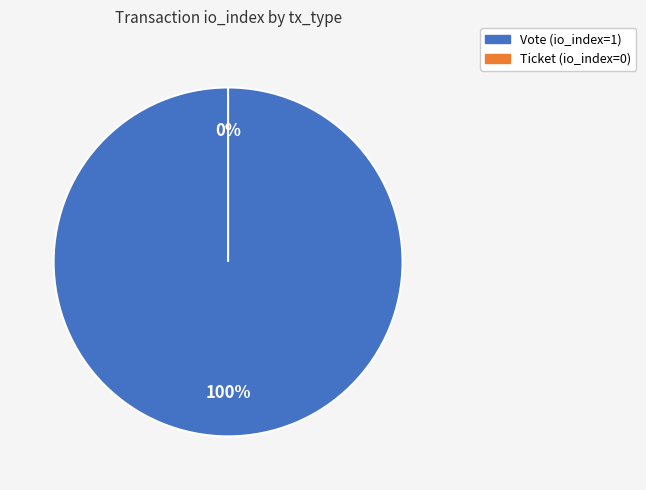

Does Ticket account for over 50% of the chart?

No